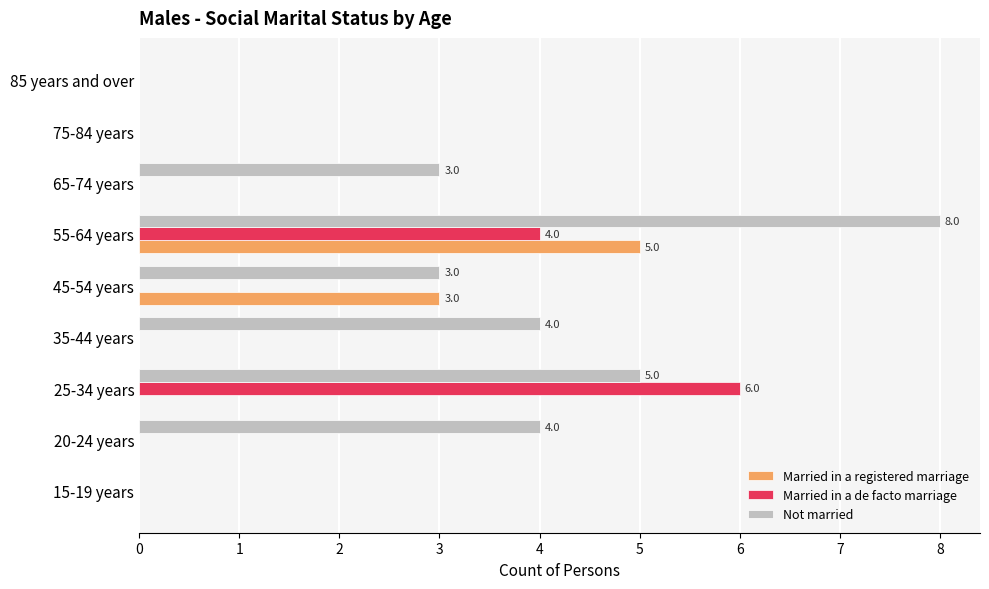

Where is Married in a registered marriage nearest to the value 2?

45-54 years